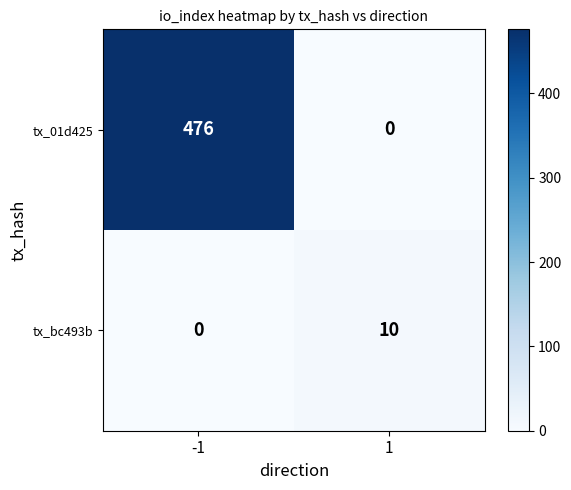

At how many categories does at least one series exceed 426?

1